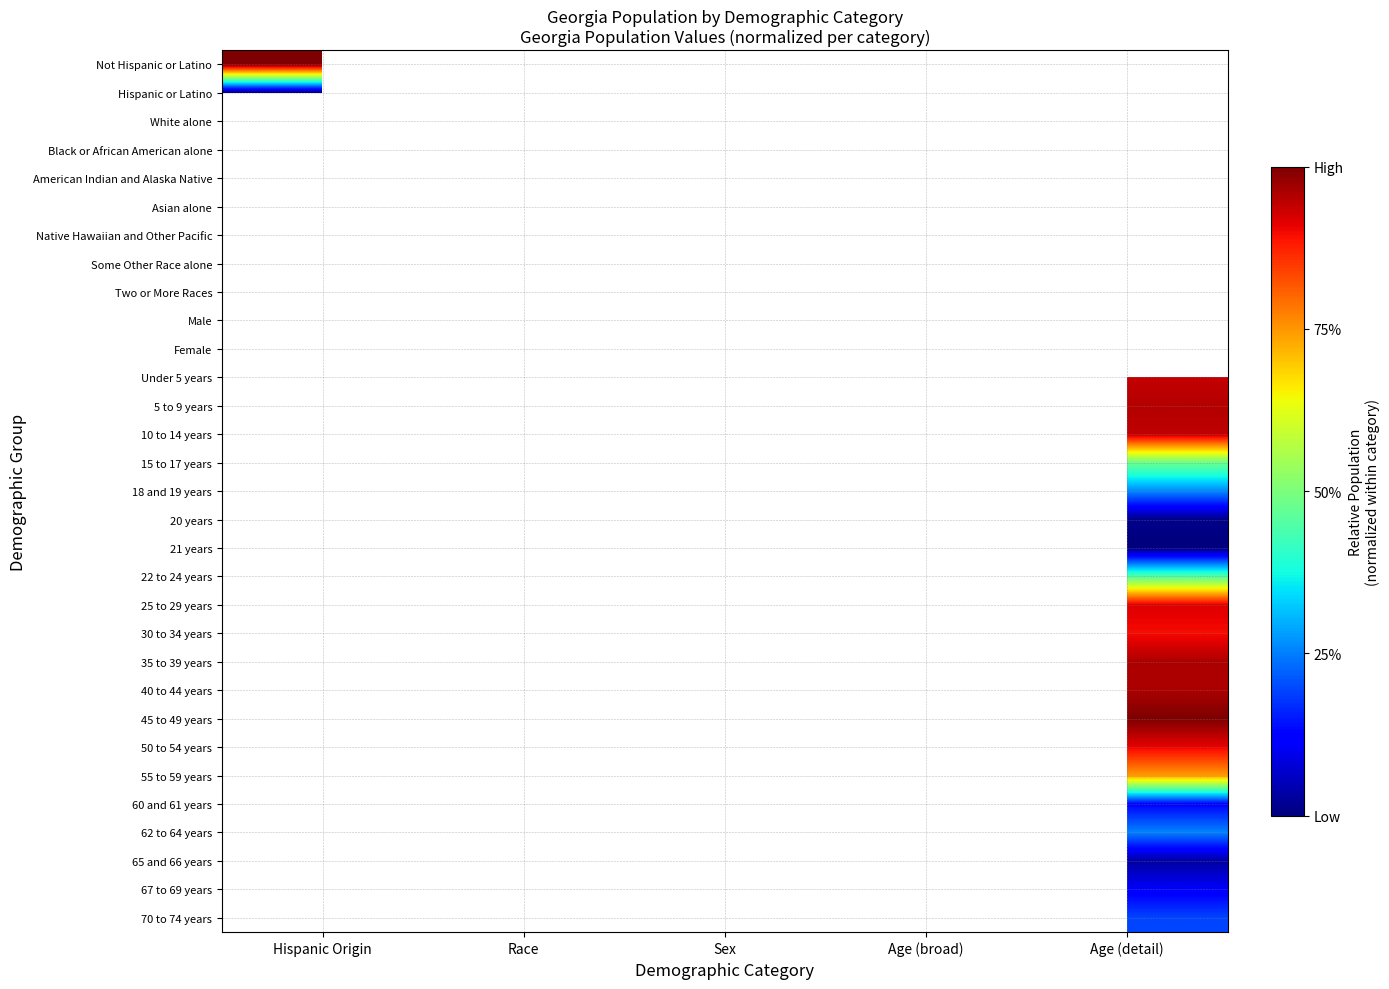

Between Sex and Age (detail), which is larger?

Age (detail)